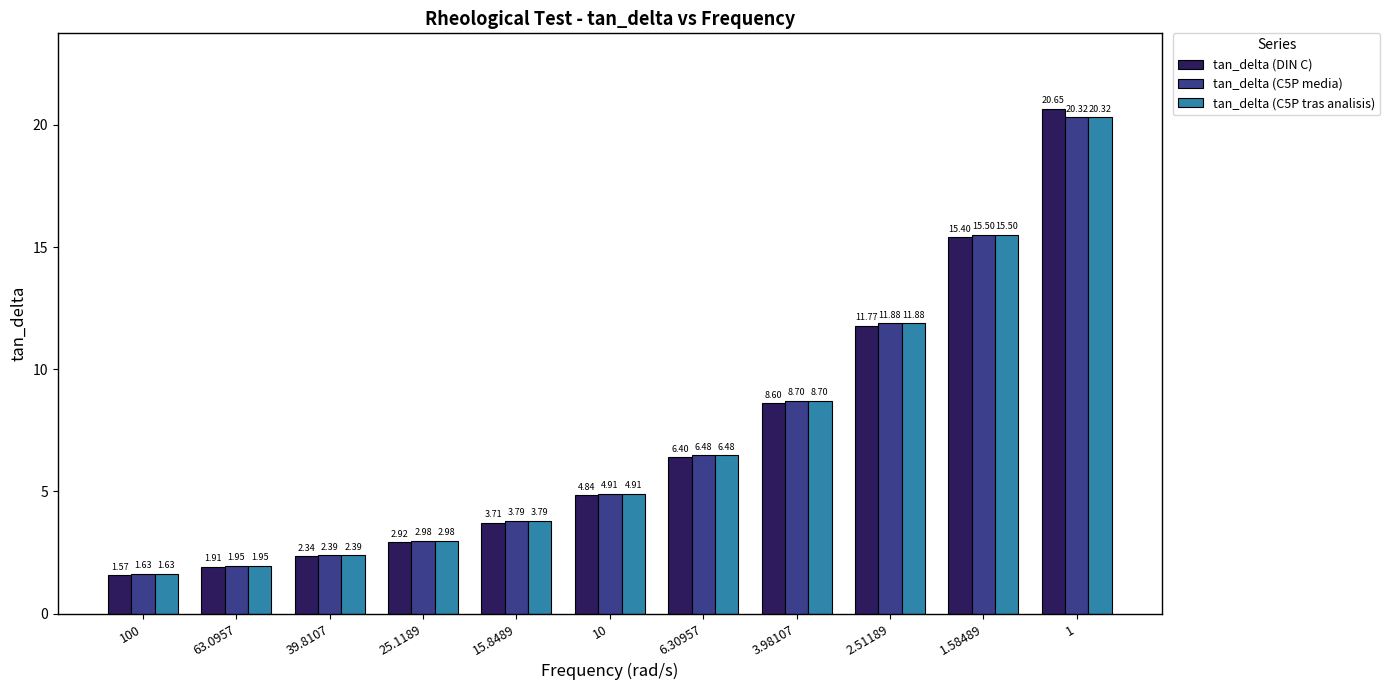

List the labels in order of tan_delta (C5P media) value, largest first.

1, 1.58489, 2.51189, 3.98107, 6.30957, 10, 15.8489, 25.1189, 39.8107, 63.0957, 100